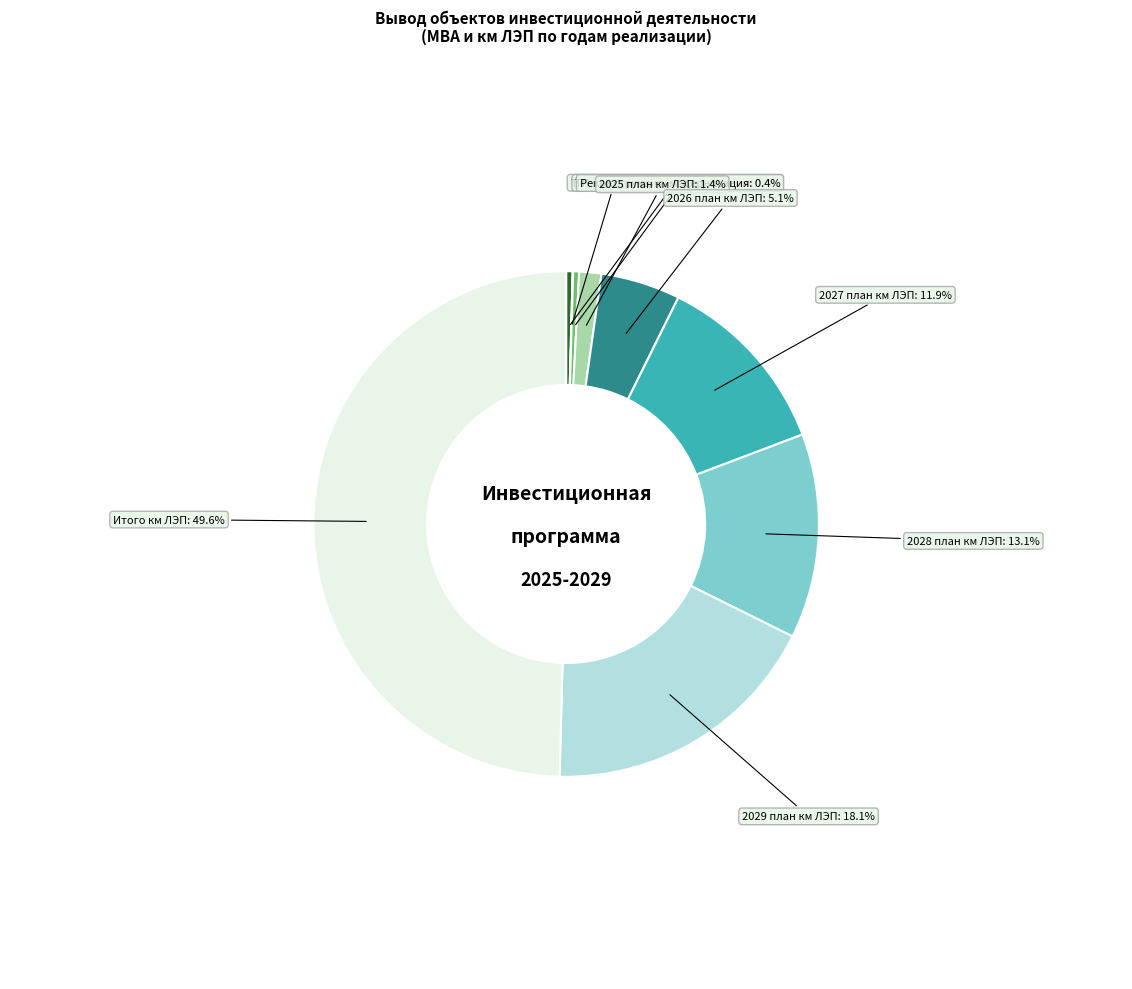

How many slices are in this pie chart?

9